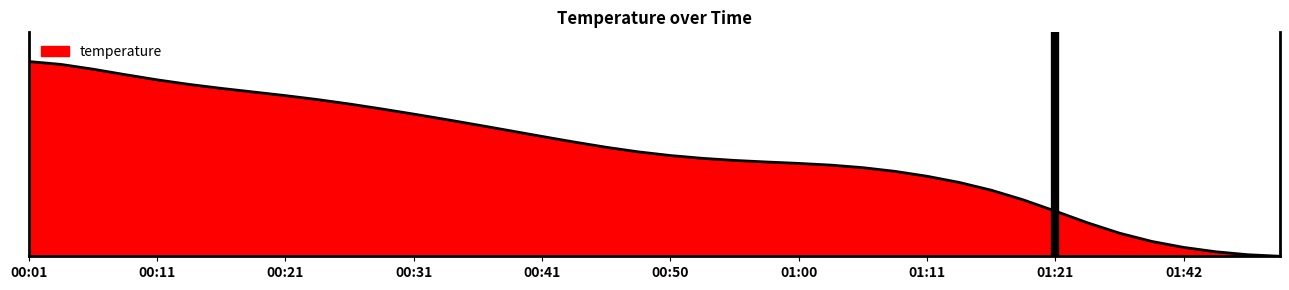

Is this an area chart (filled region under the line)?

Yes